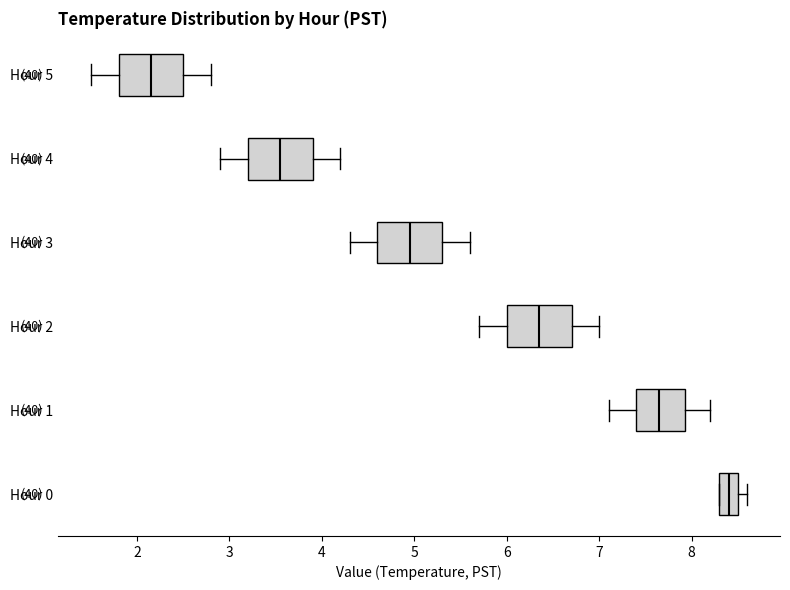

Reading bottom to top, read every box against the x-axis: the position of its median line, the range the box covers, and the ends of its whiskers. The values are not printed on the chart, so give them approximately, as read against the axis.

Hour 0: median 8.4, box 8.3 to 8.5, whiskers 8.3 to 8.6
Hour 1: median 7.7, box 7.4 to 7.9, whiskers 7.1 to 8.2
Hour 2: median 6.4, box 6.0 to 6.7, whiskers 5.7 to 7.0
Hour 3: median 5.0, box 4.6 to 5.3, whiskers 4.3 to 5.6
Hour 4: median 3.6, box 3.2 to 3.9, whiskers 2.9 to 4.2
Hour 5: median 2.2, box 1.8 to 2.5, whiskers 1.5 to 2.8